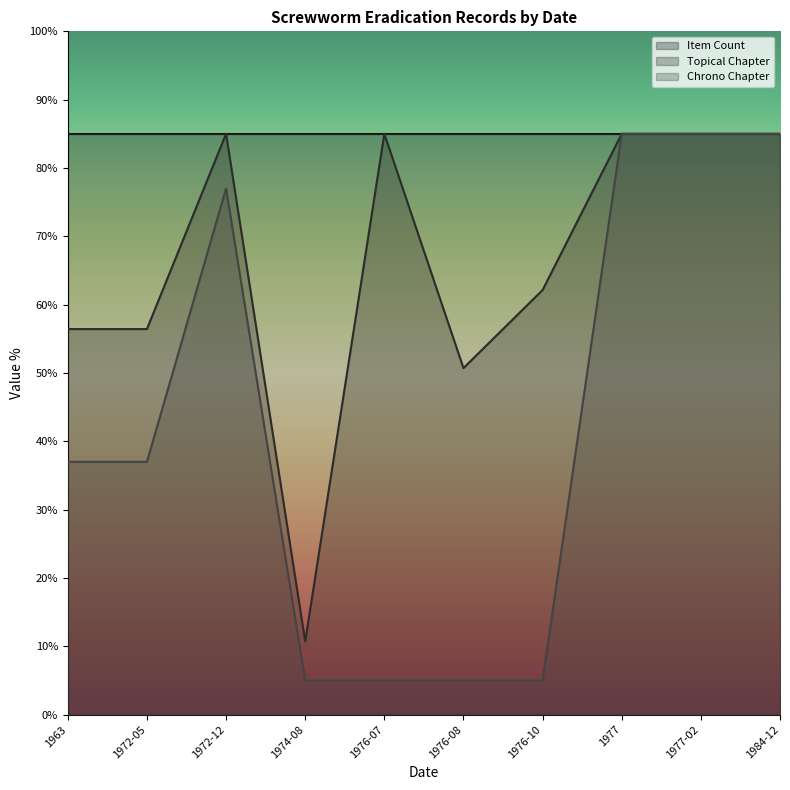

Which category has the lowest value across all series?

1974-08